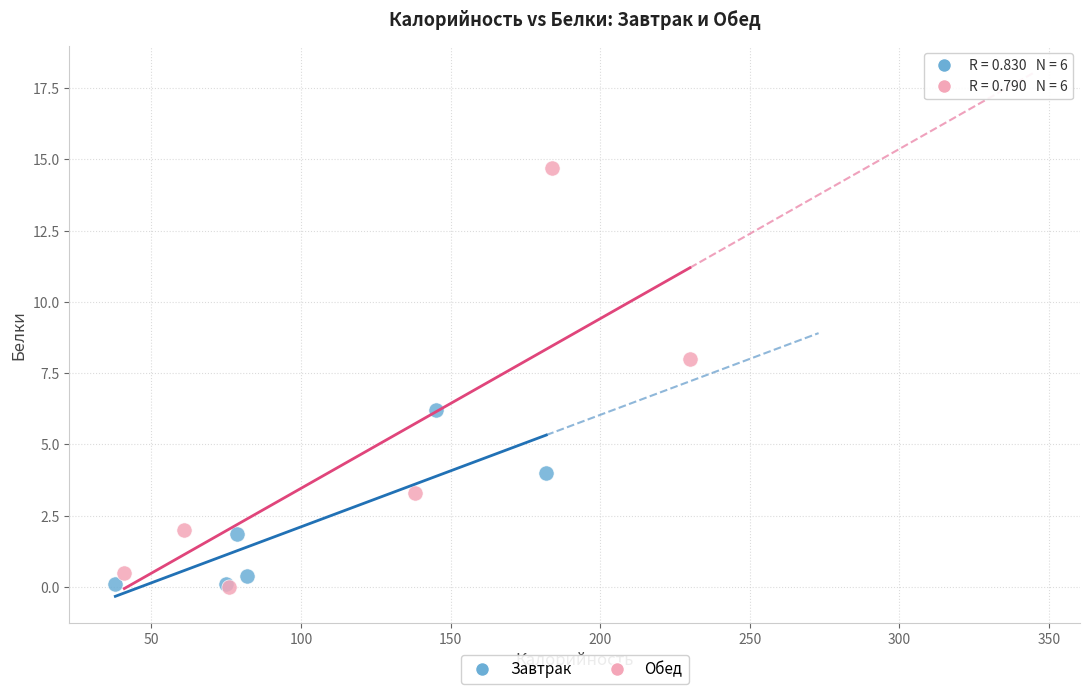

Which series reaches the maximum Y coordinate?

Обед